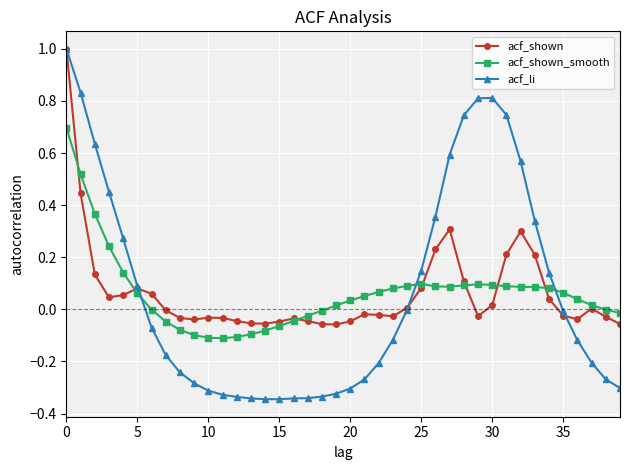

What is the greatest value displayed?

1.0